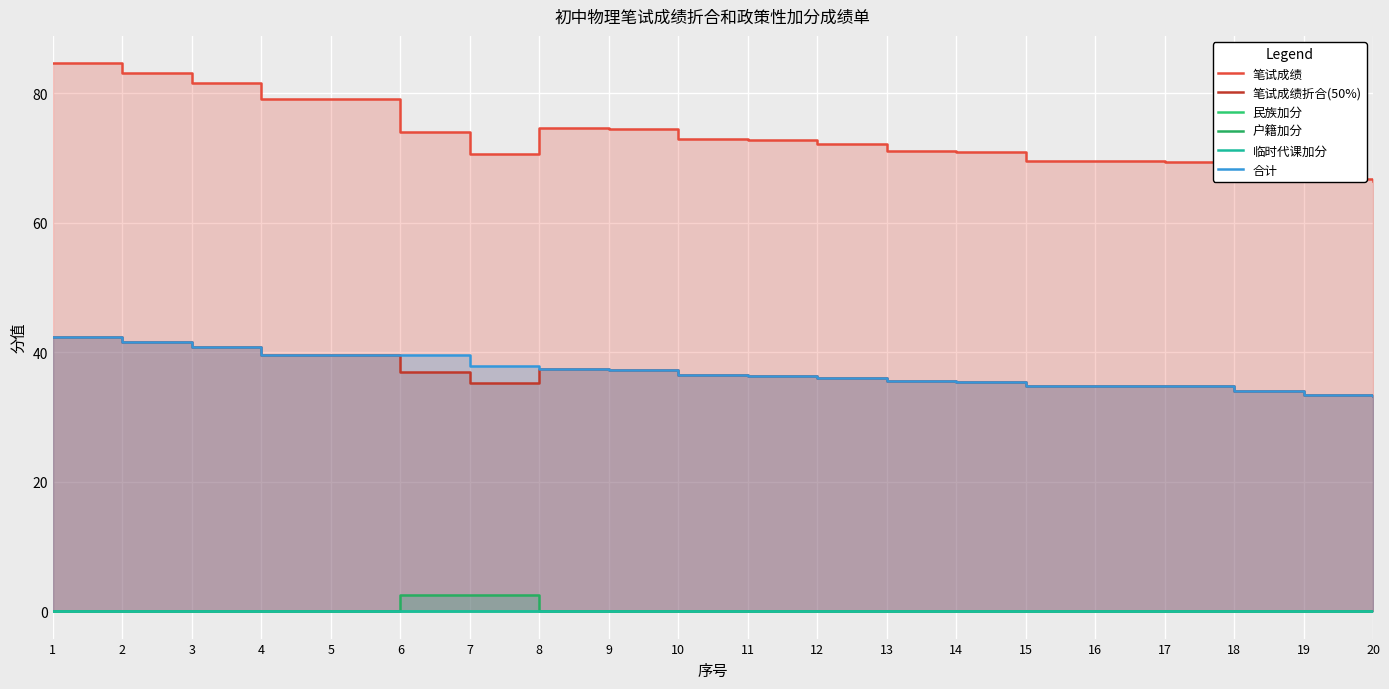

Is it true that 临时代课加分 equals 0.0 at 15?

True